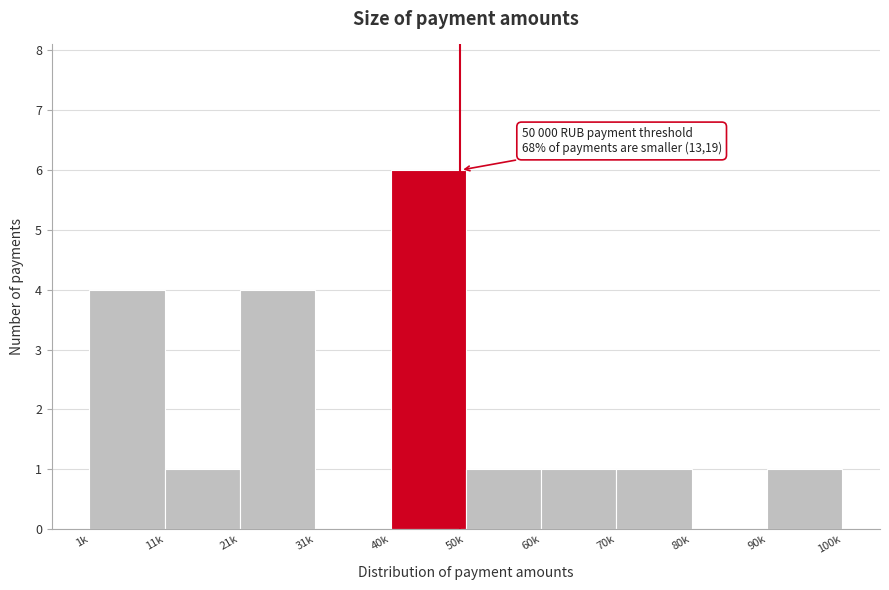

Reading left to right, transcribe all the data shown in this chart.

1k=4	11k=1	21k=4	31k=0	40k=6	50k=1	60k=1	70k=1	80k=0	90k=1